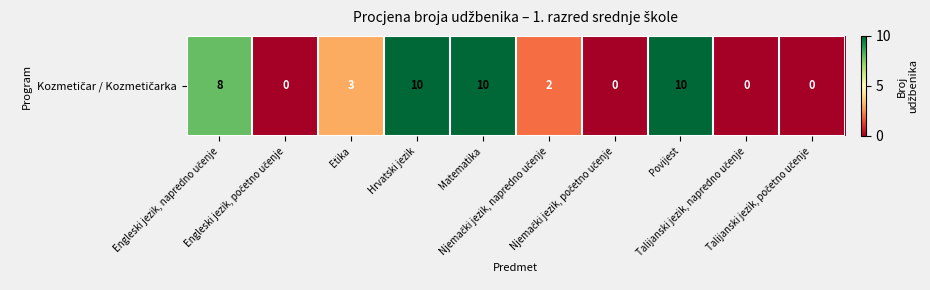

Count the number of values greater than 3.

4